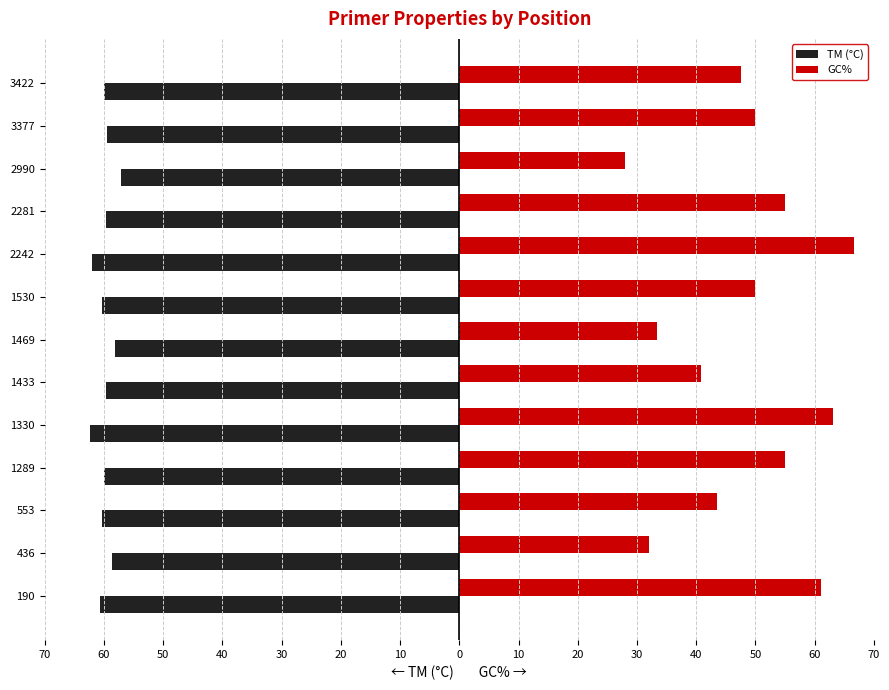

What are all the series names shown in the legend?

TM (°C), GC%